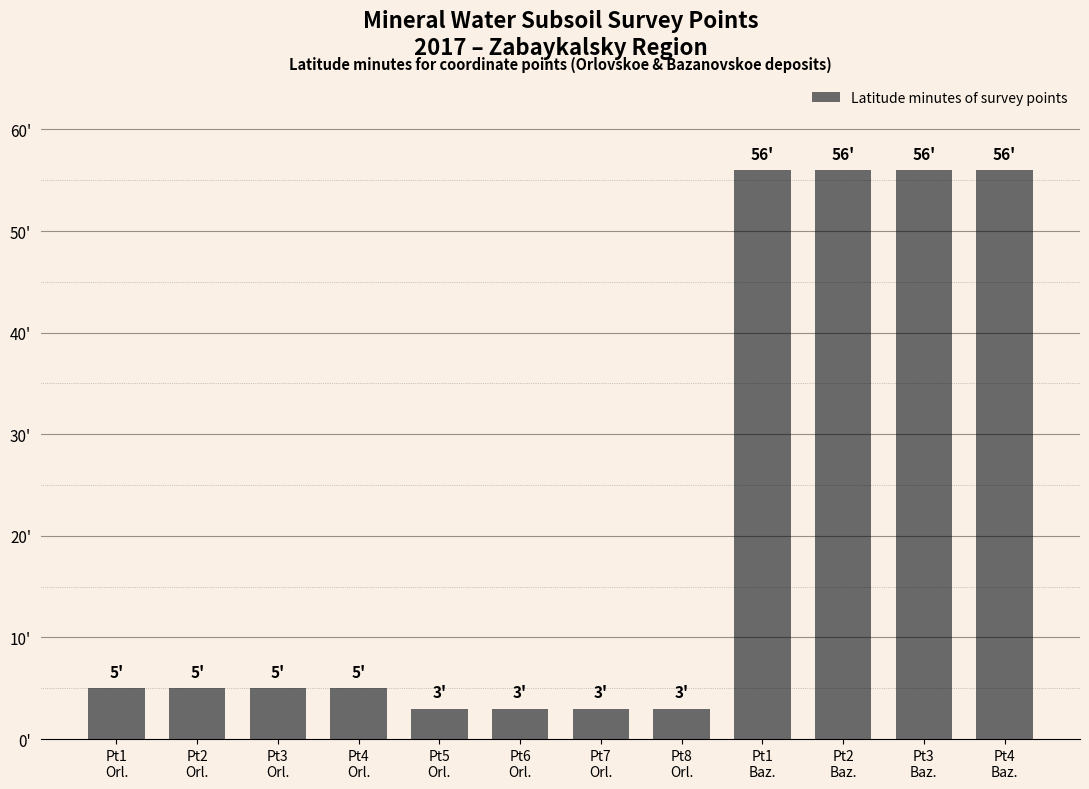

Reading left to right, transcribe all the data shown in this chart.

Pt1
Orl.=5	Pt2
Orl.=5	Pt3
Orl.=5	Pt4
Orl.=5	Pt5
Orl.=3	Pt6
Orl.=3	Pt7
Orl.=3	Pt8
Orl.=3	Pt1
Baz.=56	Pt2
Baz.=56	Pt3
Baz.=56	Pt4
Baz.=56